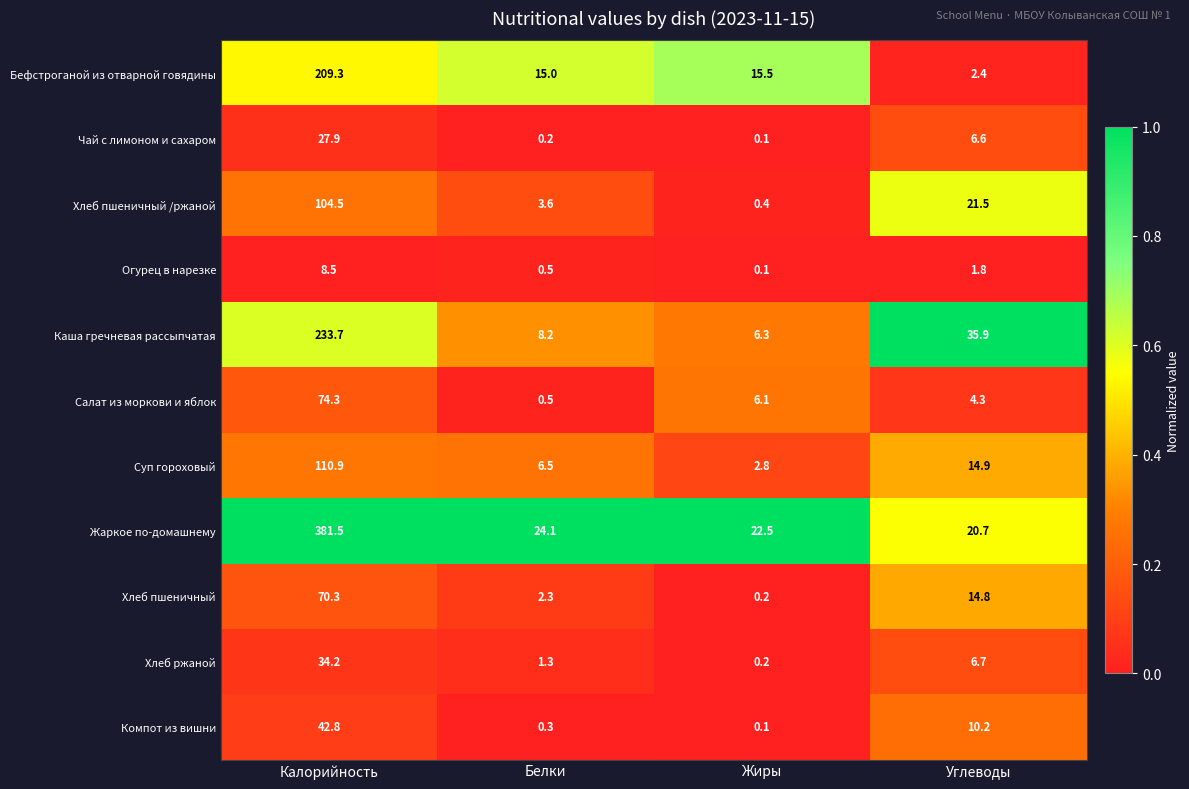

At how many categories does at least one series exceed 0?

4